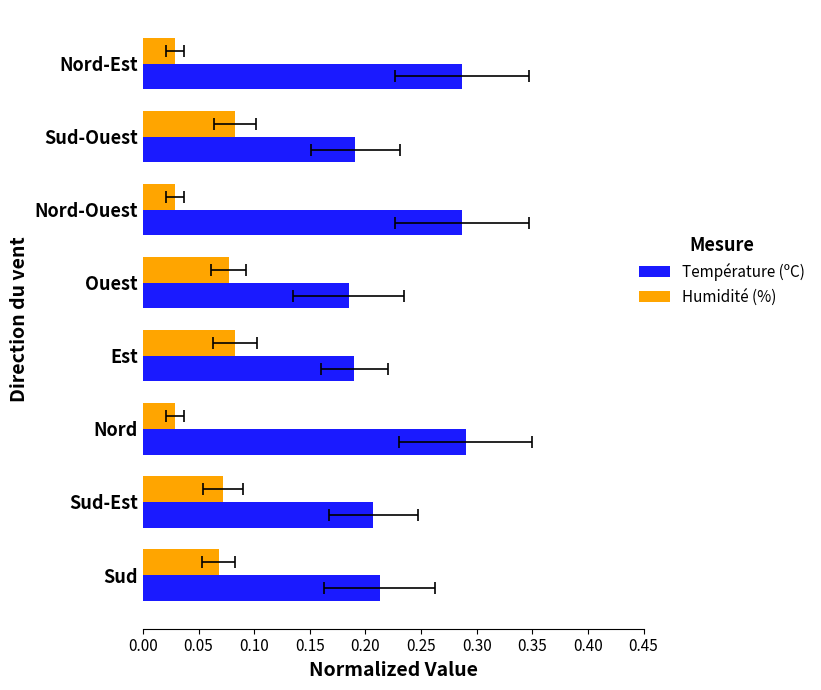

What is the difference between the second highest and minimum values in the Température (ºC) series?

0.1